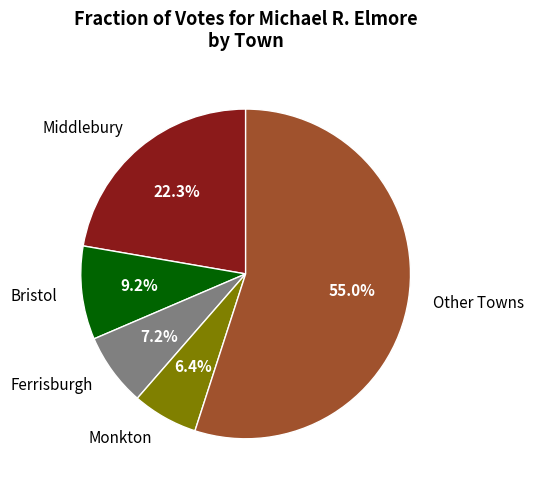

Combined, do Bristol and Ferrisburgh account for over 50%?

No